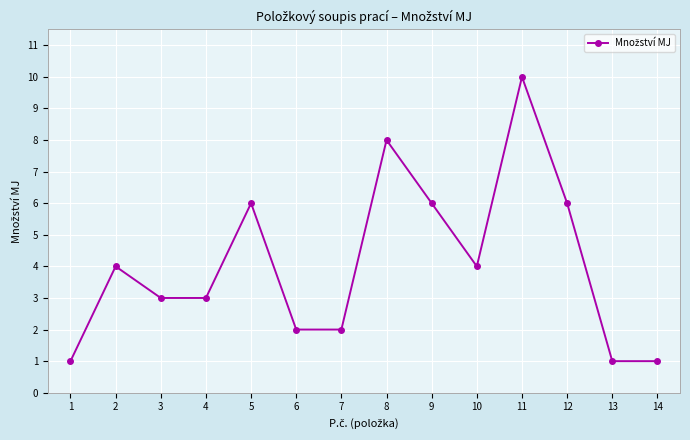

Reading right to left, extract all data points from this chart.

14=1	13=1	12=6	11=10	10=4	9=6	8=8	7=2	6=2	5=6	4=3	3=3	2=4	1=1